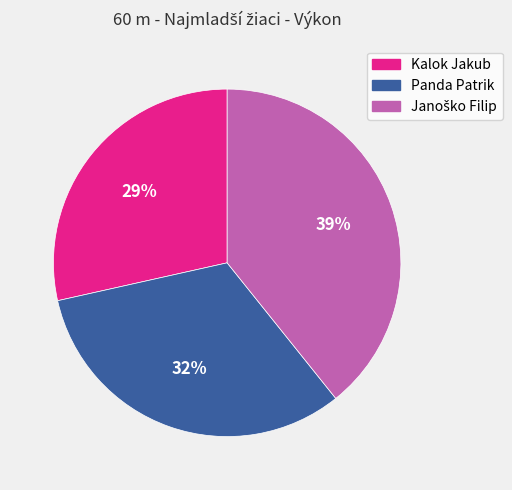

Is it true that Panda Patrik is 43% of the pie?

False